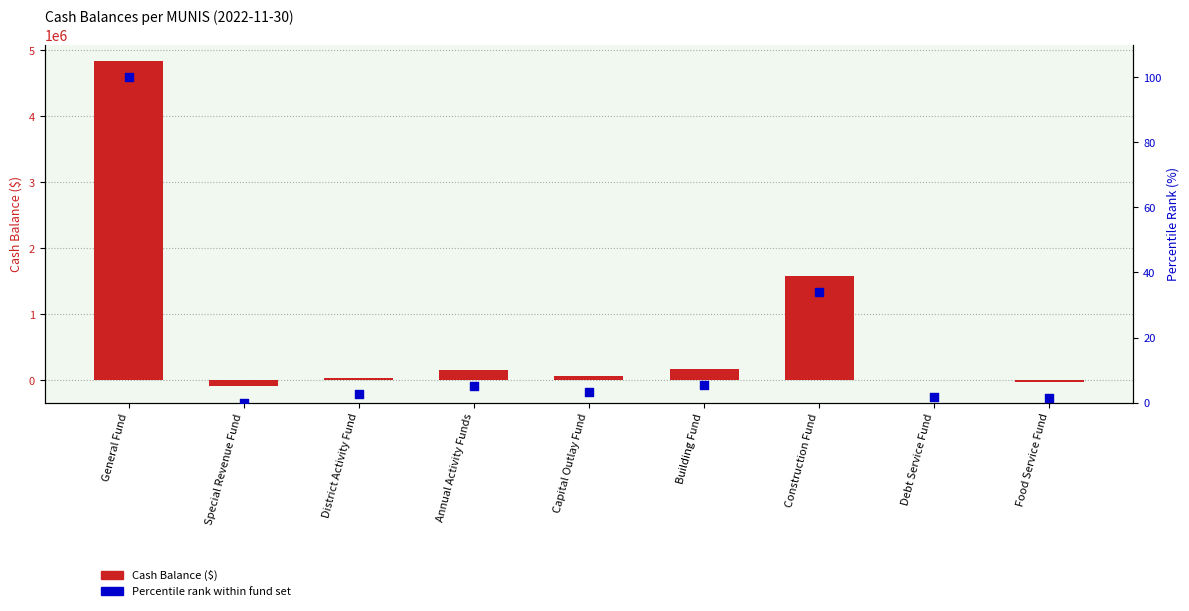

At how many categories does at least one series exceed 2614189?

1